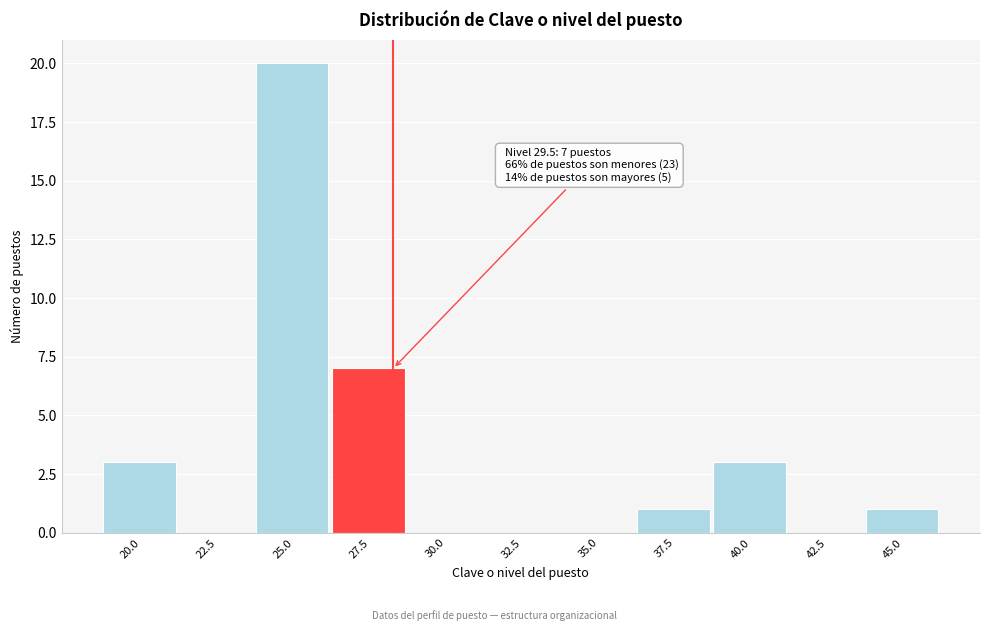

Reading left to right, extract all data points from this chart.

20.0=3	22.5=0	25.0=20	27.5=7	30.0=0	32.5=0	35.0=0	37.5=1	40.0=3	42.5=0	45.0=1